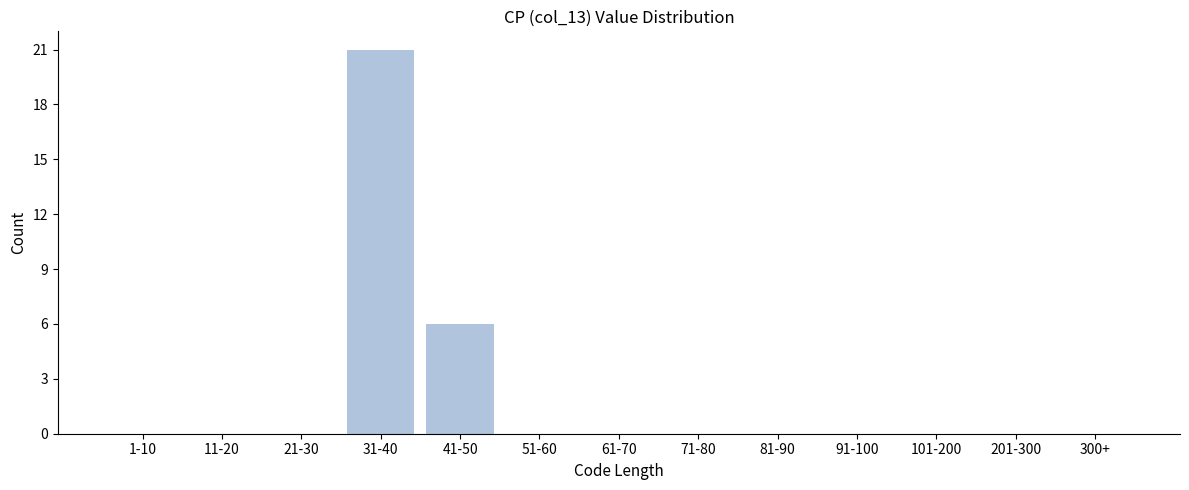

Reading left to right, list all the values displayed in this chart.

1-10=0	11-20=0	21-30=0	31-40=21	41-50=6	51-60=0	61-70=0	71-80=0	81-90=0	91-100=0	101-200=0	201-300=0	300+=0